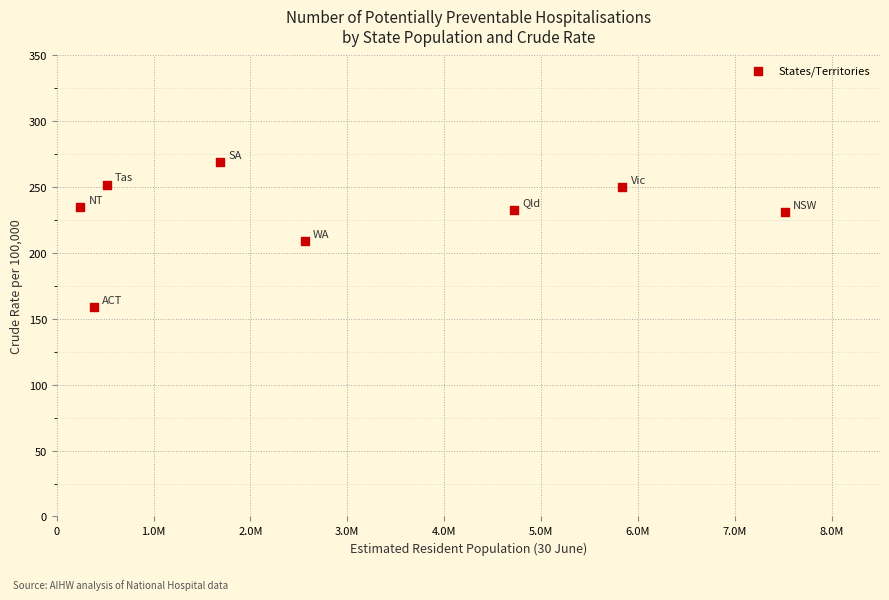

What is the range of Y values (max minus min)?

110